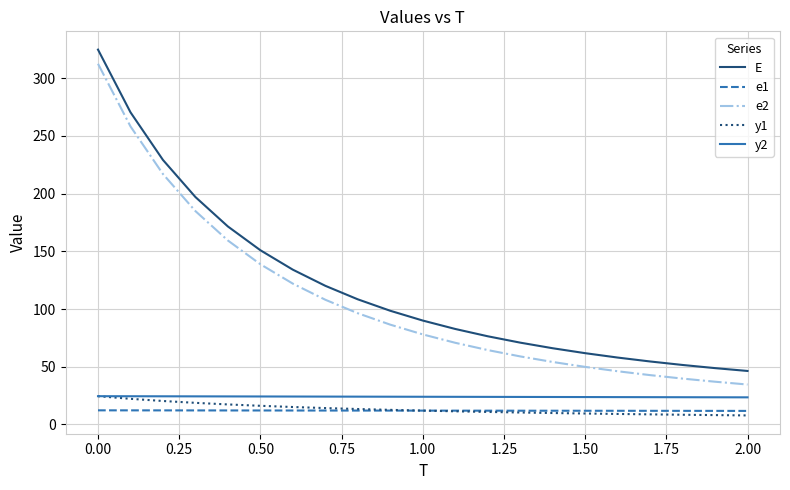

True or false: E and y1 intersect in this chart.

False